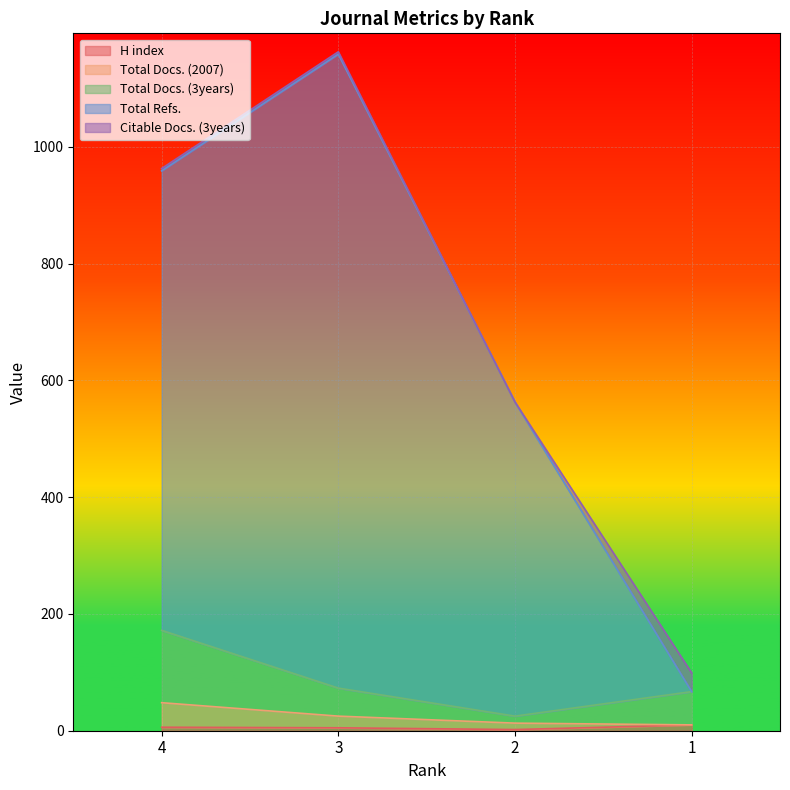

What is the total value across all series at 3?

1262